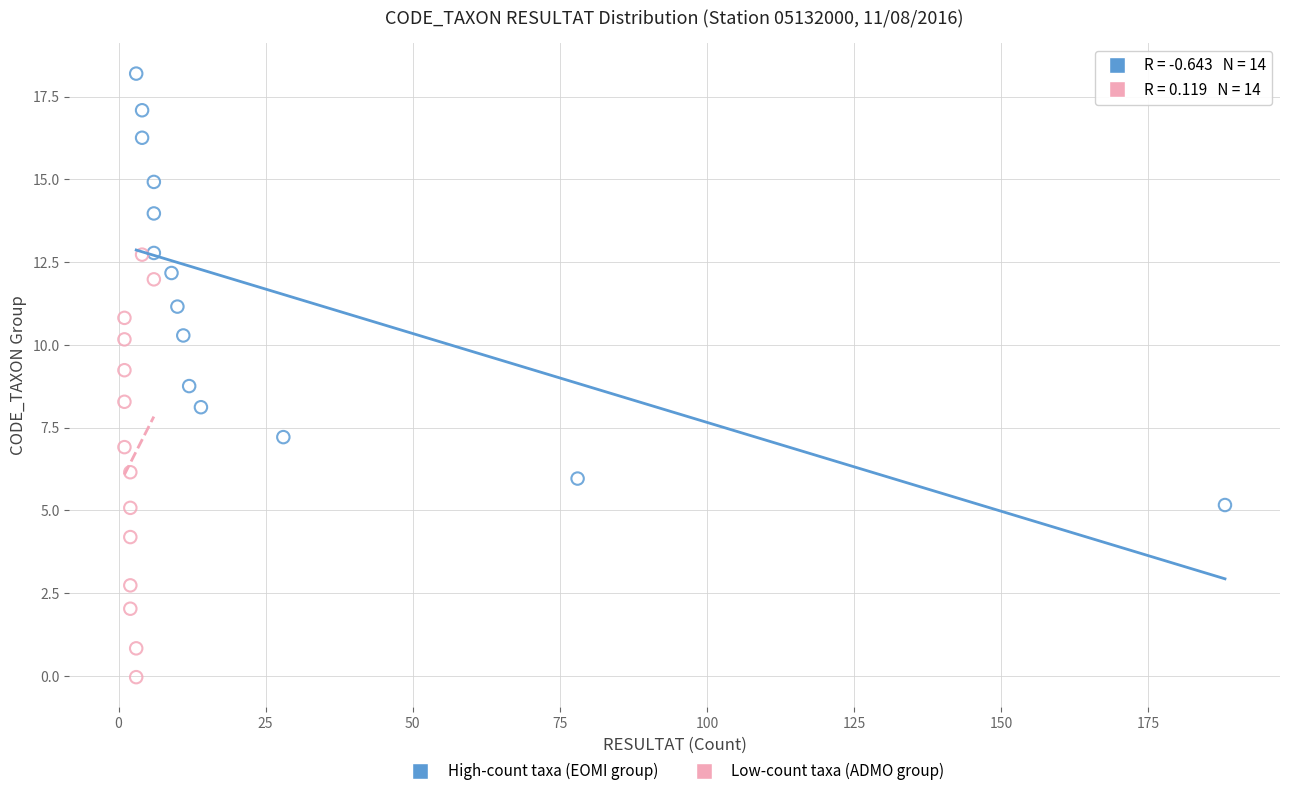

Which series reaches the maximum Y coordinate?

High-count taxa (EOMI group)